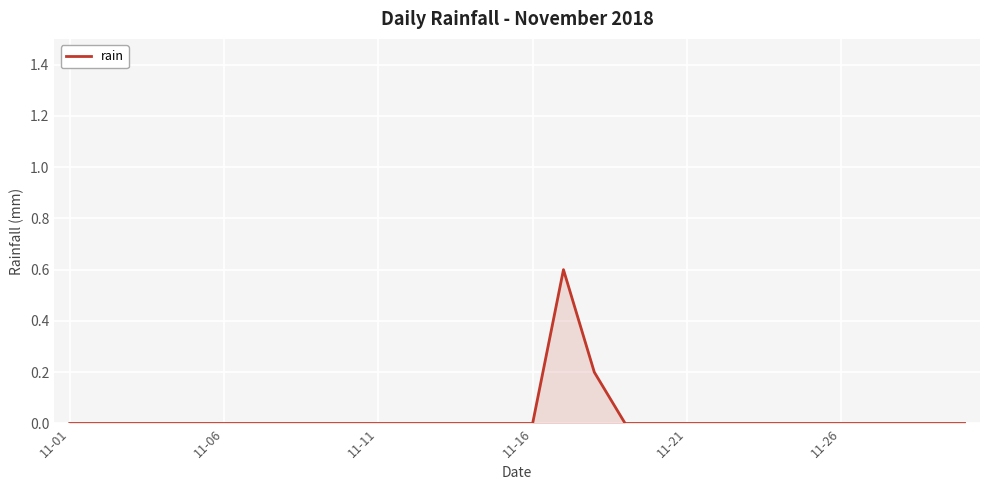

What is the greatest value displayed?

0.6